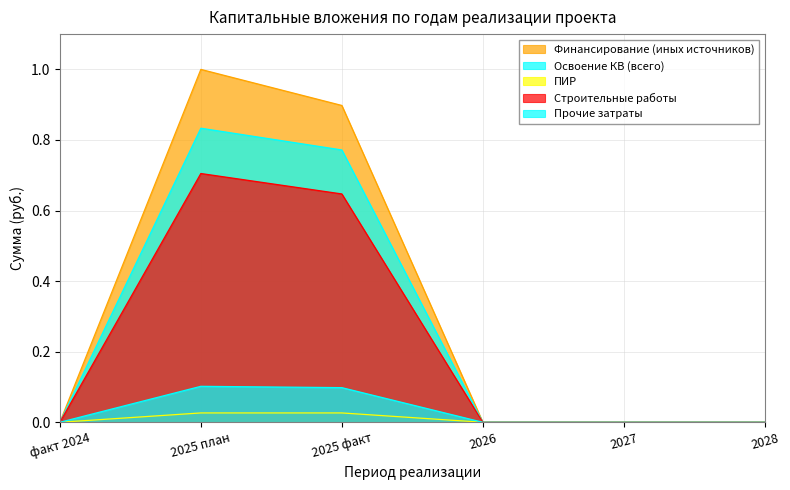

The value of Финансирование (иных источников) at 2025 факт is 1.5. True or false?

False